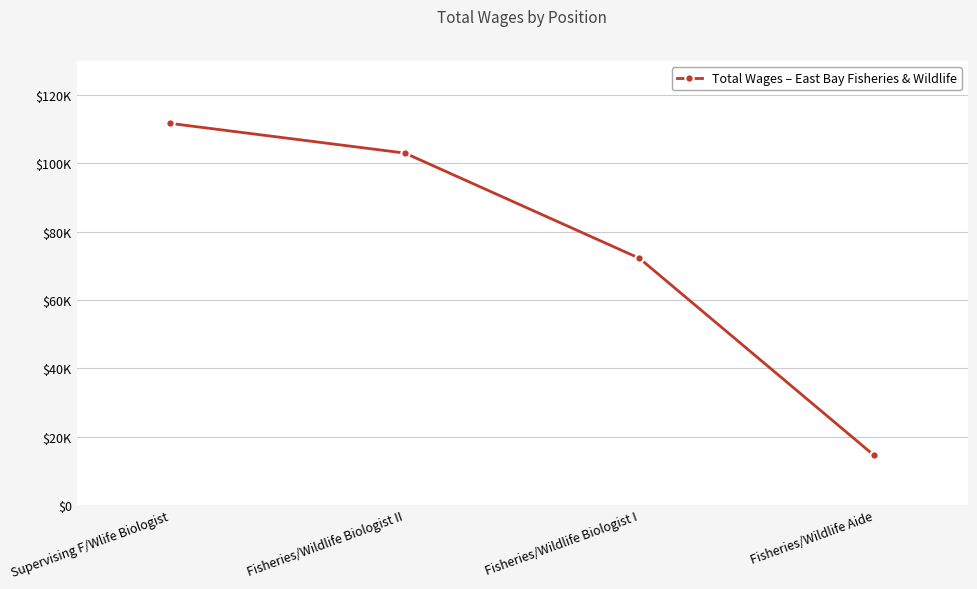

Does the chart have visible grid lines?

Yes